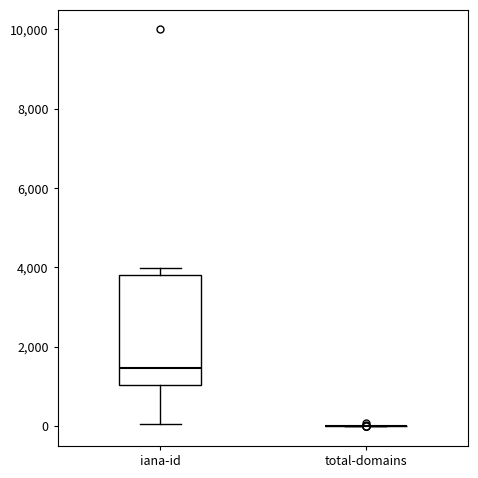

Where is the upper edge of the box for iana-id on the y-axis? The values are not printed on the chart, so give them approximately, as read against the axis.

3800